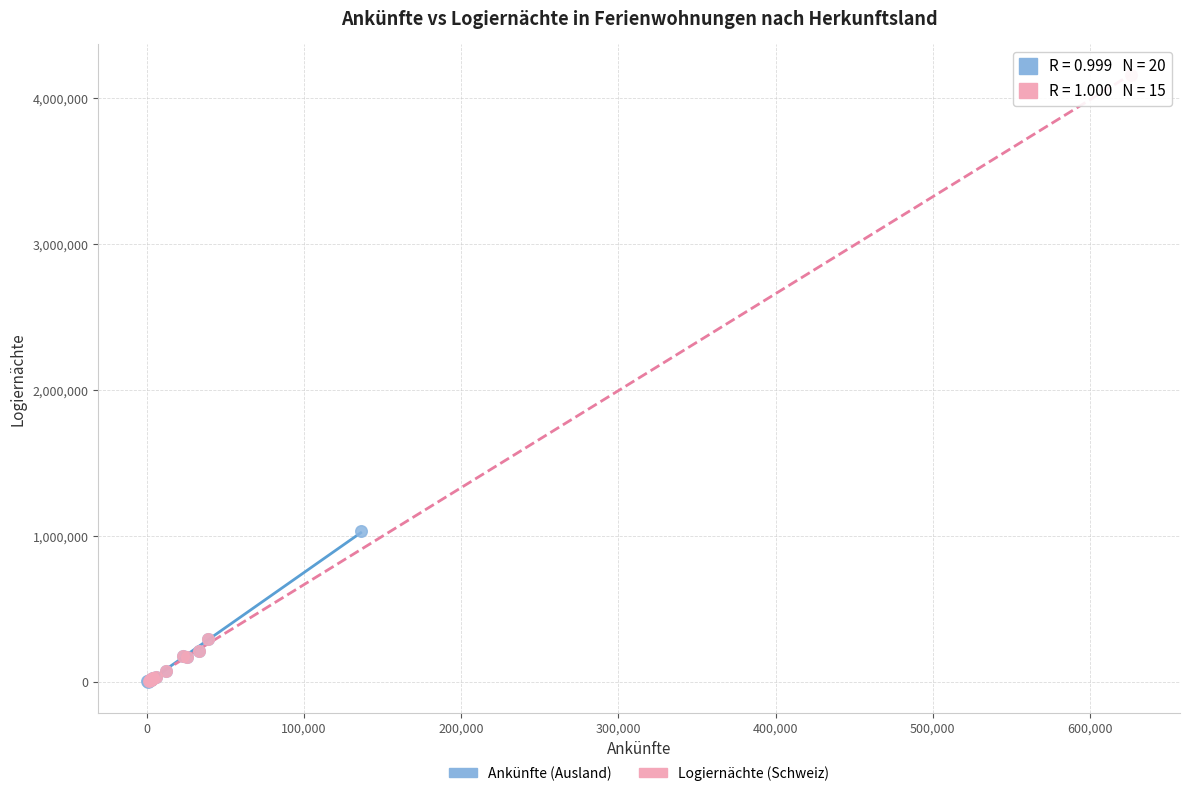

Which series contains the highest Y value?

Logiernächte (Schweiz)